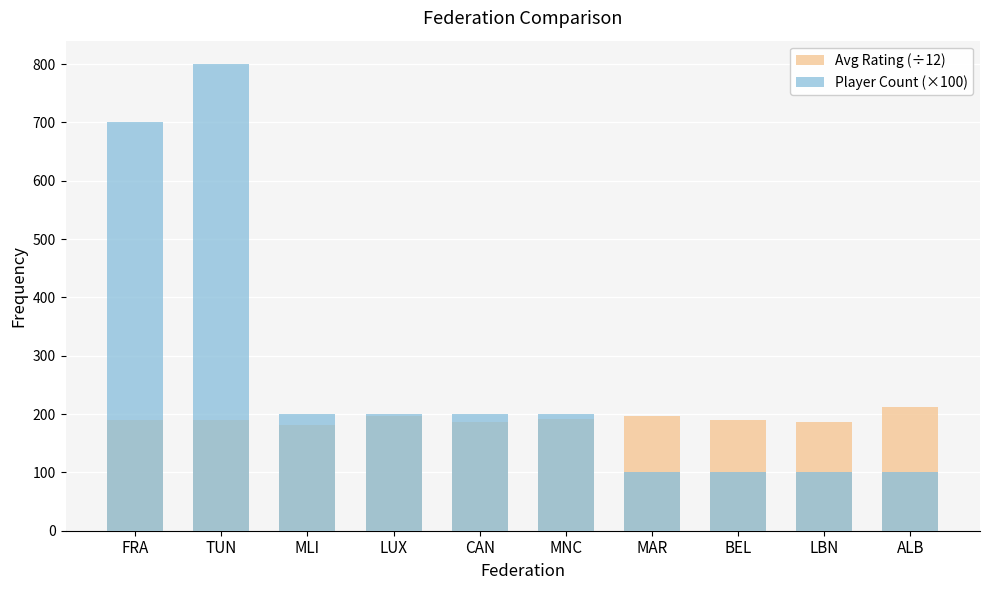

What is the maximum value shown in the chart?

800.0